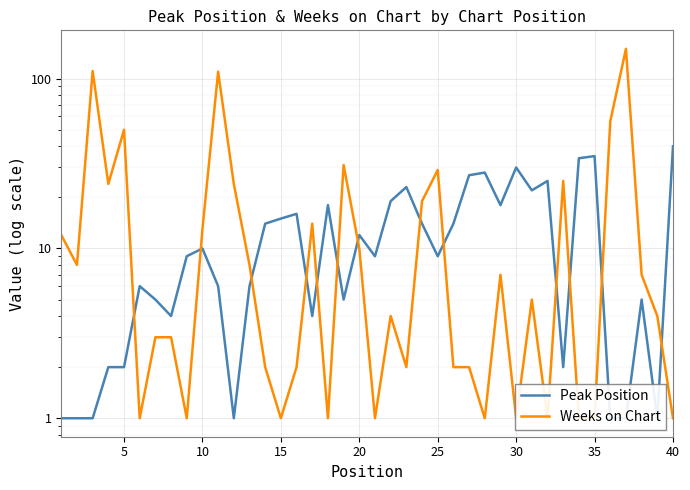

True or false: Weeks on Chart and Peak Position cross at least once.

True